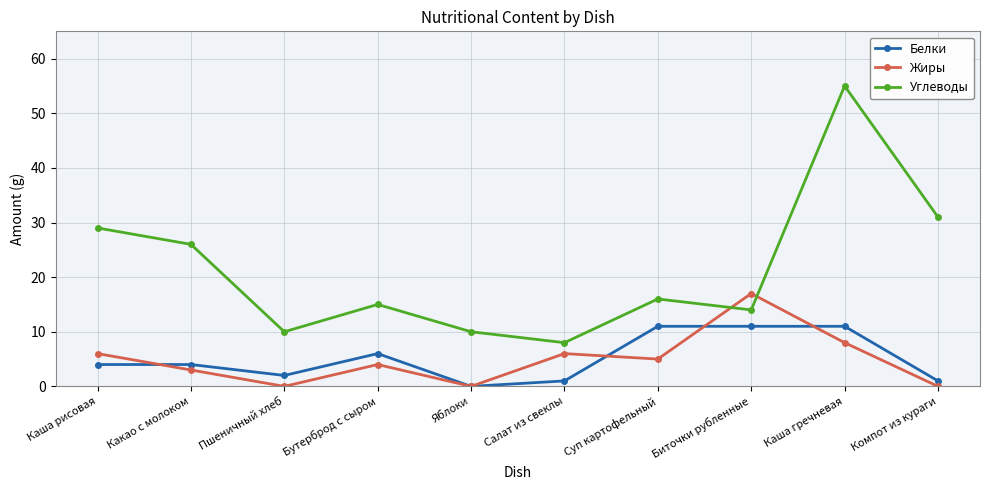

Which series has the largest total across all categories?

Углеводы